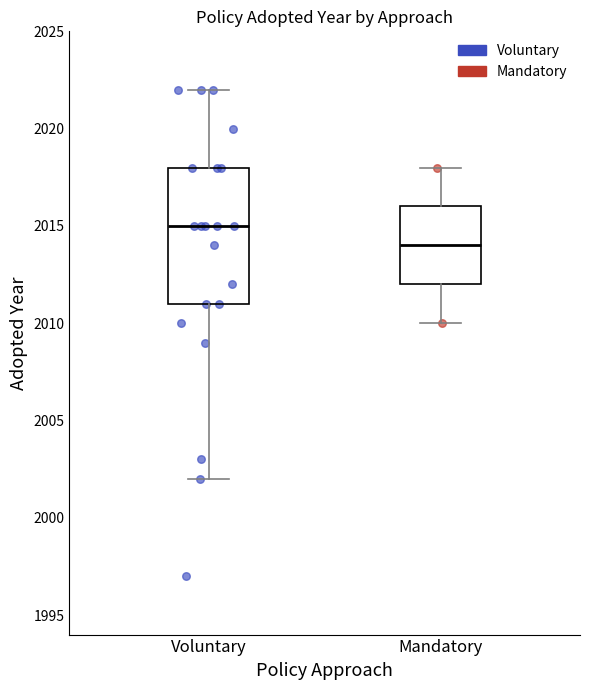

Which box's median line is the lowest?

Mandatory